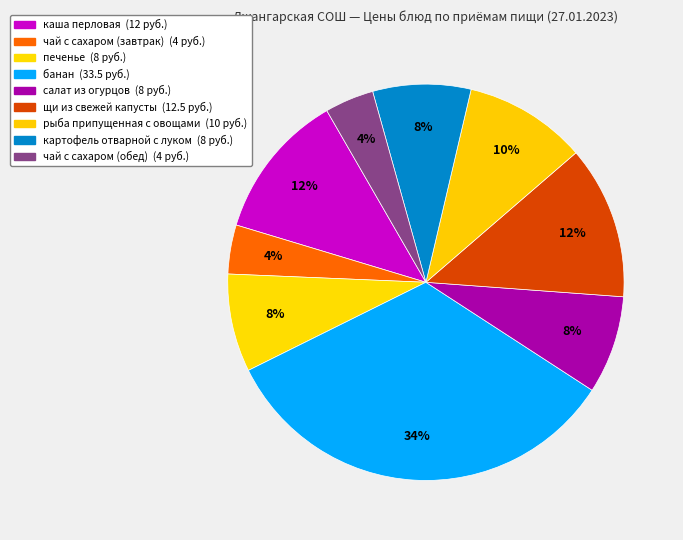

To the nearest percent, what portion does щи из свежей капусты represent?

12%